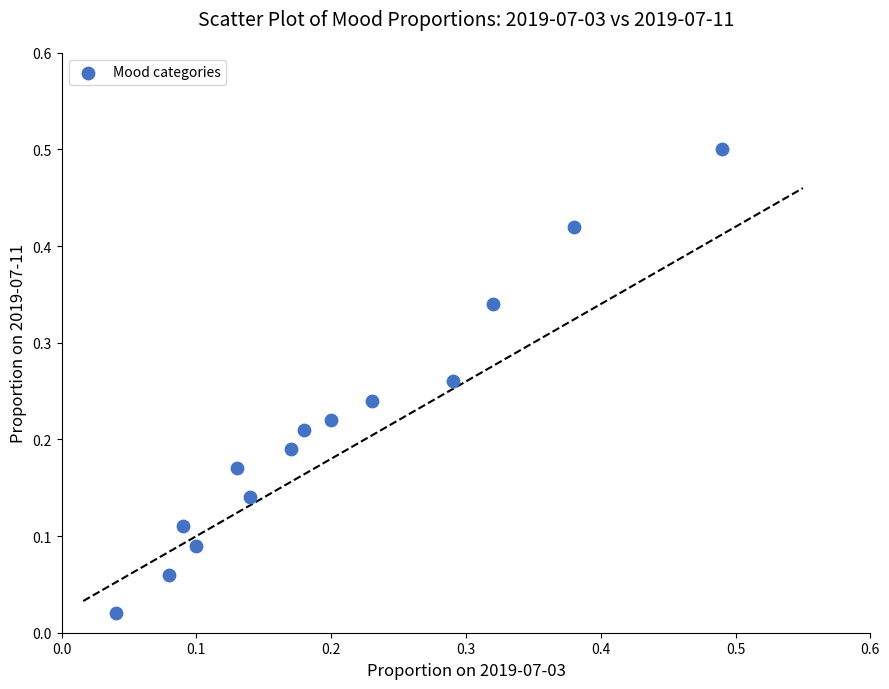

What is the range of Y values (max minus min)?

0.5